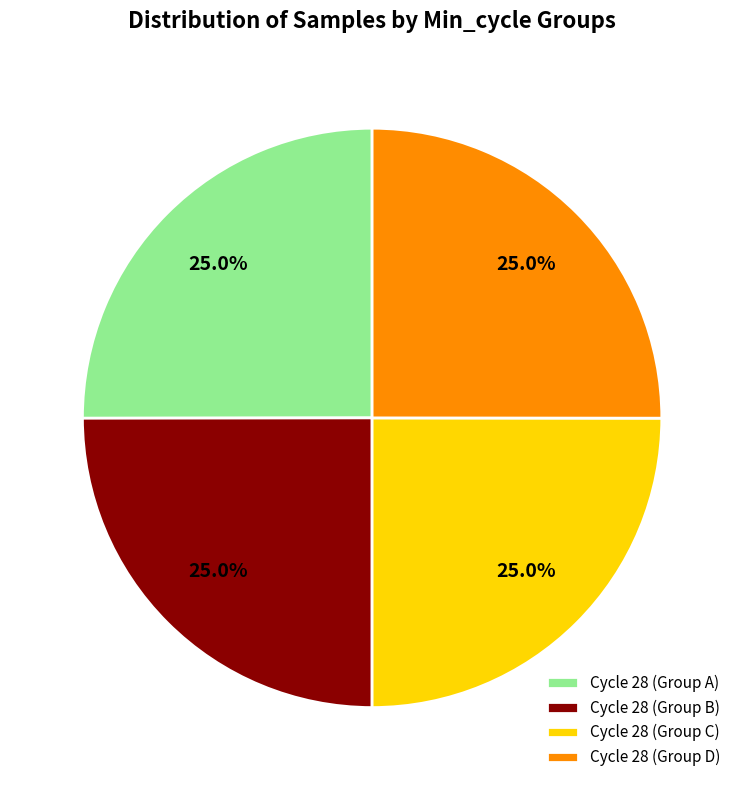

What is the total percentage of Cycle 28 (Group C) and Cycle 28 (Group B)?

50.0%